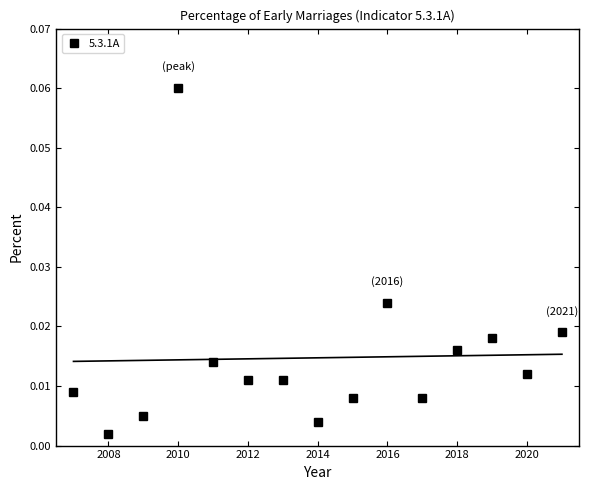

What is the sum of all values?

0.2